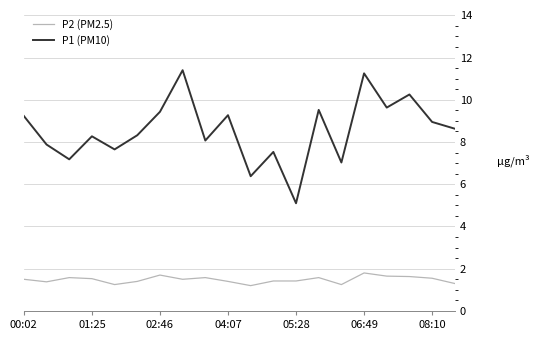

At how many categories does at least one series exceed 8?

13